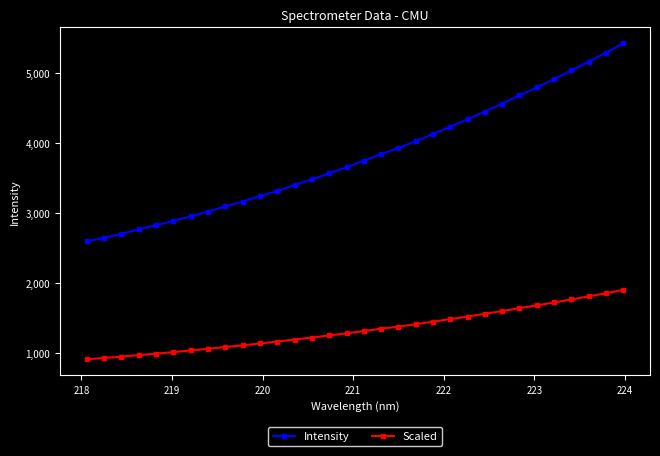

True or false: Intensity and Scaled intersect in this chart.

False